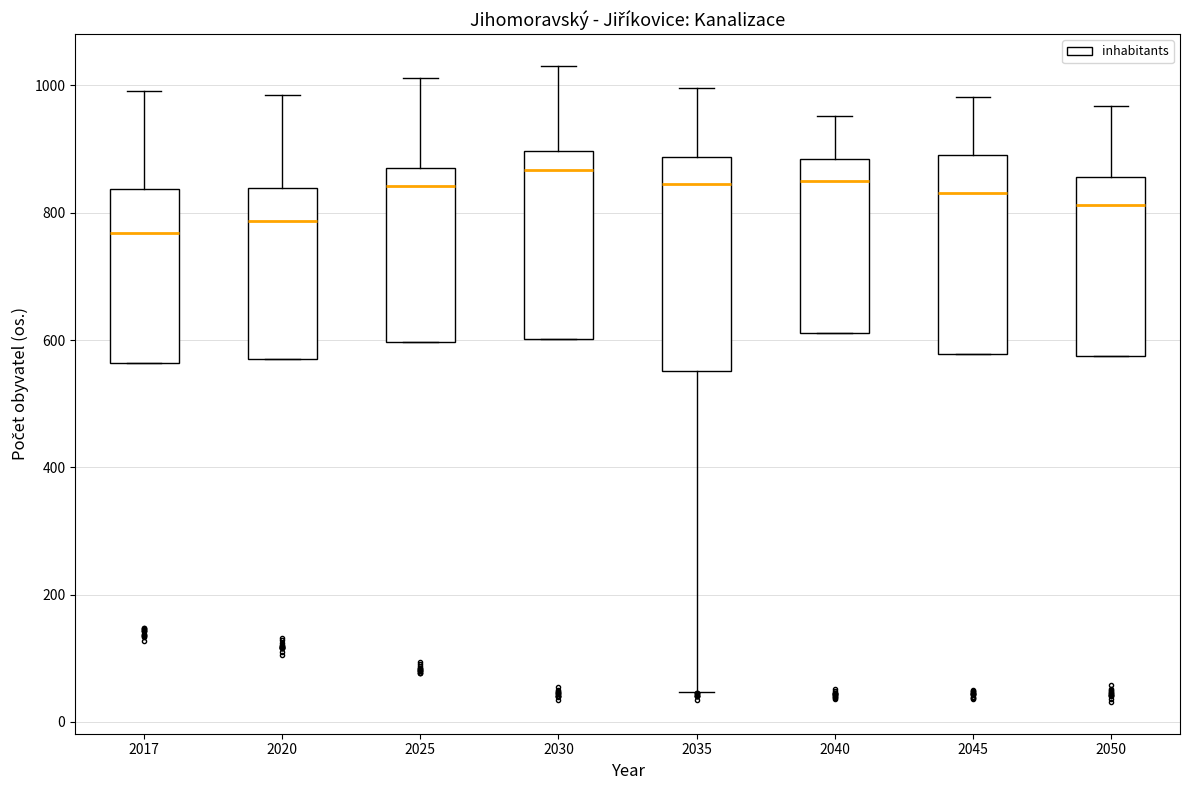

Reading left to right, read every box against the y-axis: the position of its median line, the range the box covers, and the ends of its whiskers. The values are not printed on the chart, so give them approximately, as read against the axis.

2017: median 760, box 560 to 840, whiskers 560 to 1000
2020: median 780, box 580 to 840, whiskers 580 to 980
2025: median 840, box 600 to 880, whiskers 600 to 1020
2030: median 860, box 600 to 900, whiskers 600 to 1040
2035: median 840, box 560 to 880, whiskers 40 to 1000
2040: median 860, box 620 to 880, whiskers 620 to 960
2045: median 840, box 580 to 900, whiskers 580 to 980
2050: median 820, box 580 to 860, whiskers 580 to 960